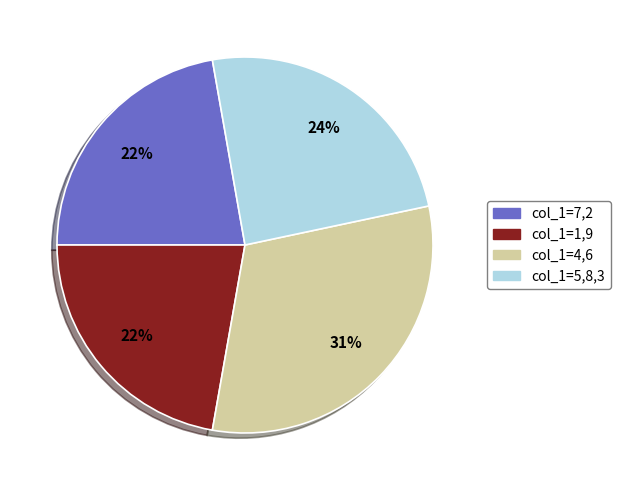

Is it true that col_1=7,2 is 22% of the pie?

True